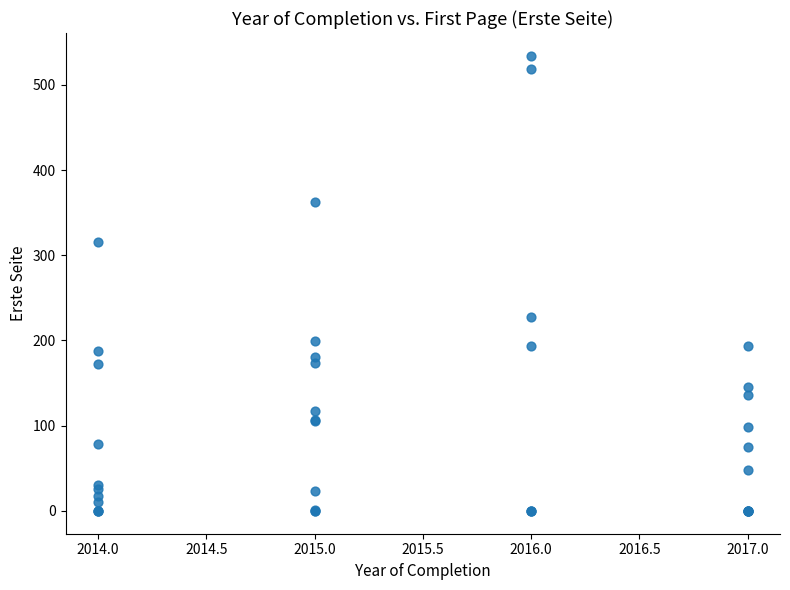

What Y value in the scatter plot is closest to 267?

227